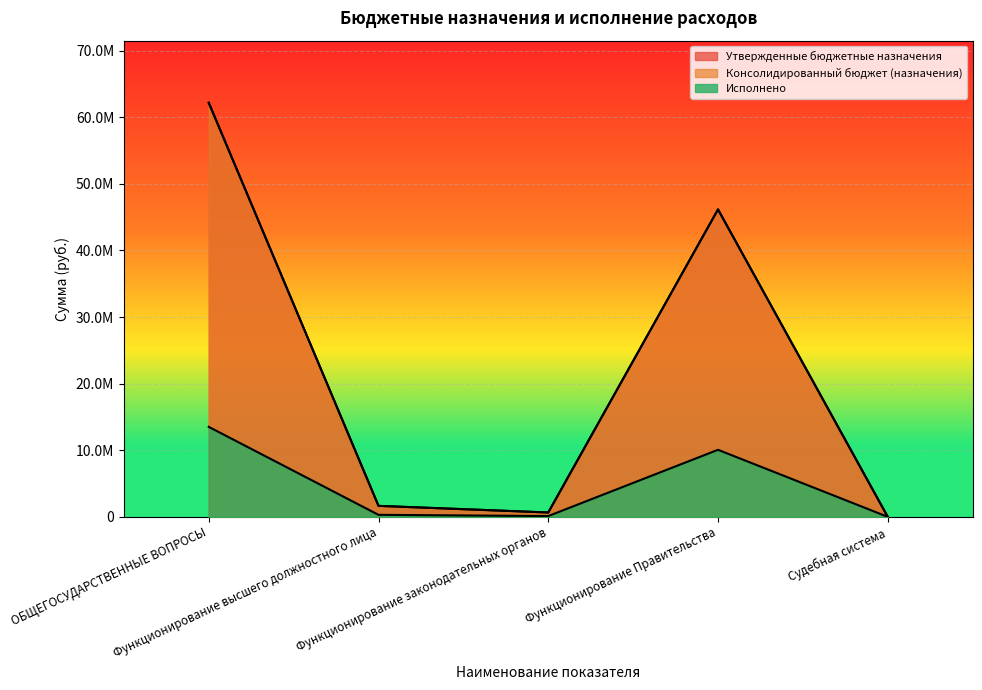

Which has a higher value, Судебная система or Функционирование Правительства?

Функционирование Правительства